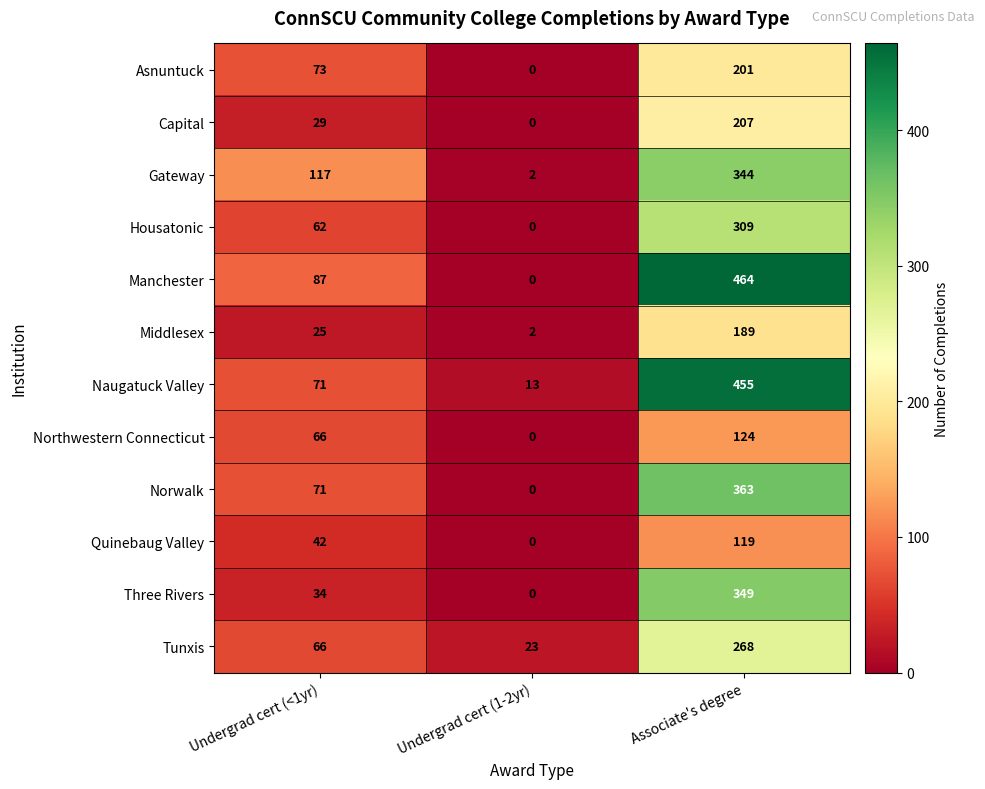

Between Undergrad cert (1-2yr) and Associate's degree, which series saw the biggest shift?

Manchester